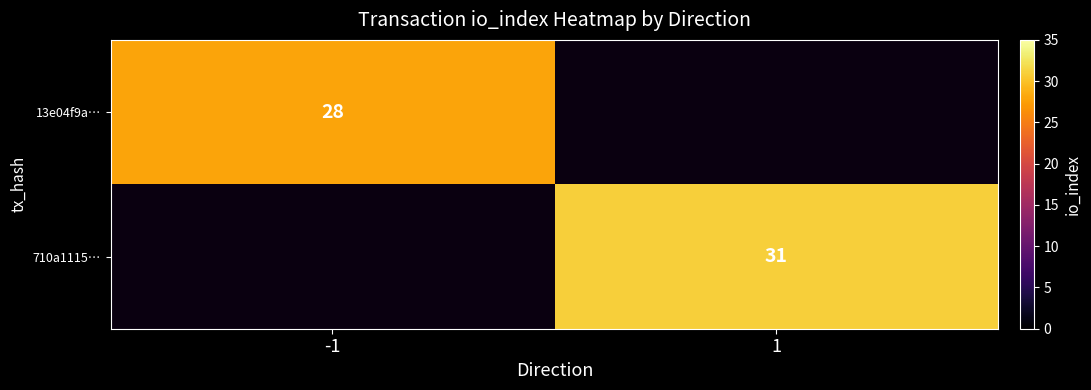

Which has a higher value, 1 or -1?

-1